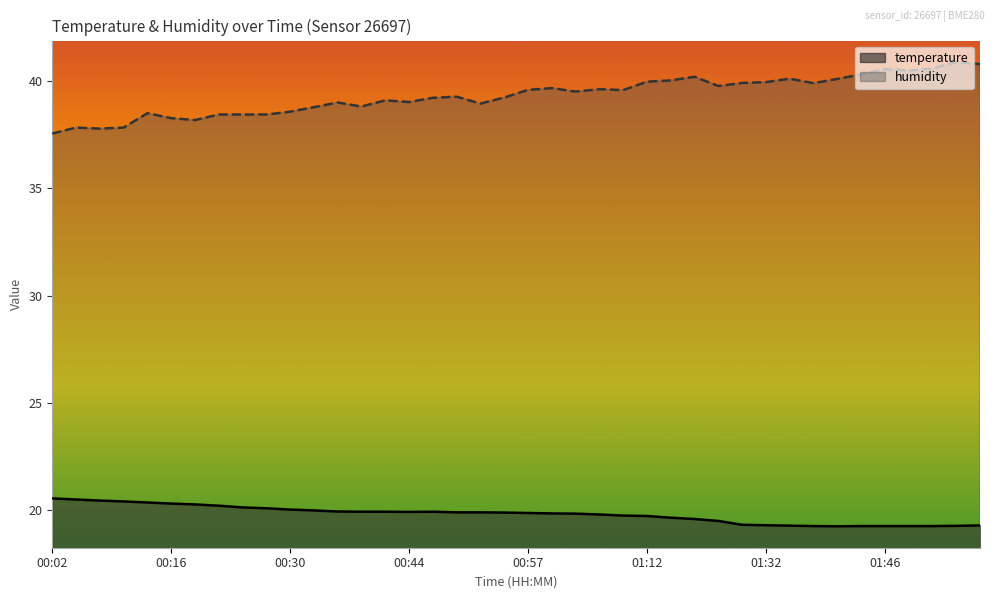

Reading right to left, what are all the values shown in this chart?

temperature: 19.3	19.3	19.2	19.2	19.2	19.2	19.2	19.2	19.3	19.3	19.3	19.5	19.6	19.6	19.7	19.7	19.8	19.8	19.8	19.9	19.9	19.9	19.9	19.9	19.9	19.9	19.9	19.9	20.0	20.0	20.1	20.1	20.2	20.3	20.3	20.4	20.4	20.4	20.5	20.5
humidity: 40.8	40.9	40.6	40.5	40.6	40.3	40.1	39.9	40.1	40.0	39.9	39.8	40.2	40.0	40.0	39.6	39.6	39.5	39.7	39.6	39.2	39.0	39.3	39.2	39.0	39.1	38.8	39.0	38.8	38.6	38.5	38.5	38.5	38.2	38.3	38.5	37.8	37.8	37.8	37.6